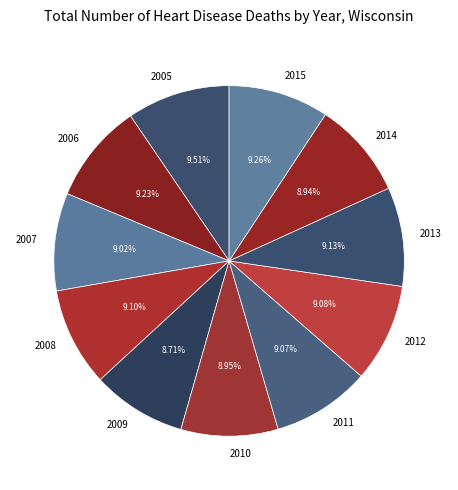

To the nearest percent, what is the difference between the 2005 and 2009 slice percentages?

1%